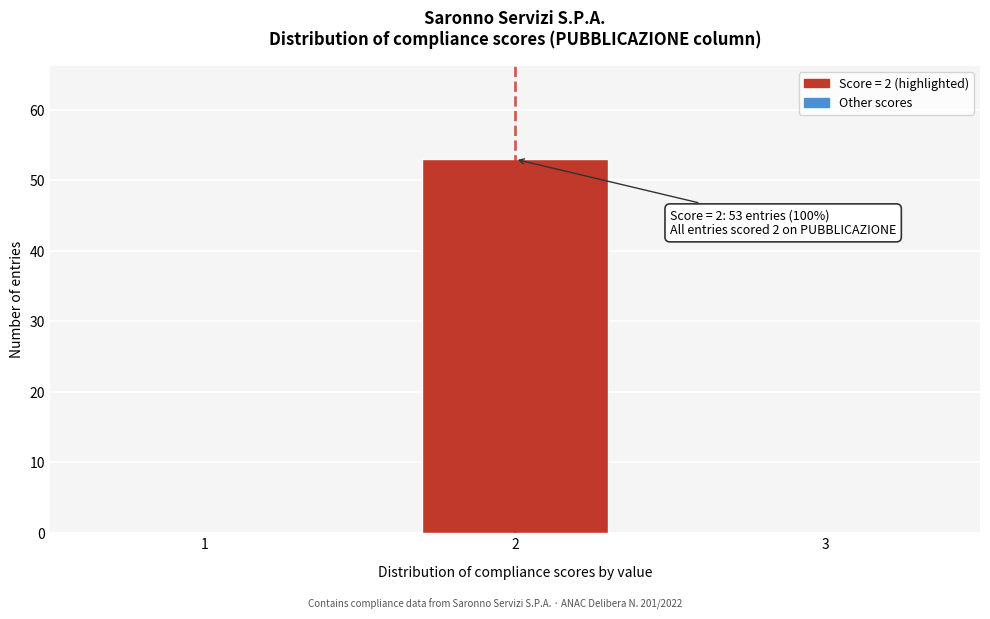

Reading left to right, list all the values displayed in this chart.

1=0	2=53	3=0